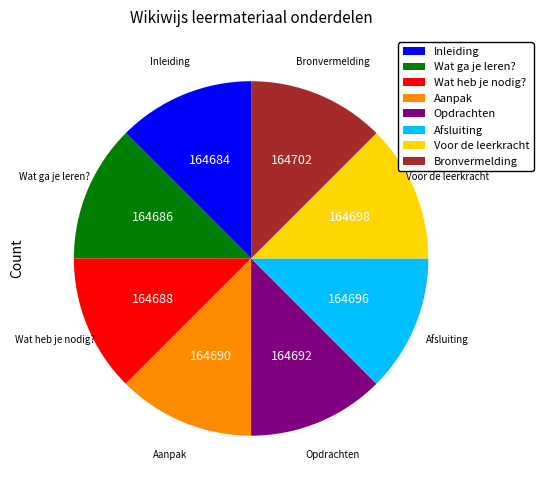

Combined, do Opdrachten and Voor de leerkracht account for over 50%?

No